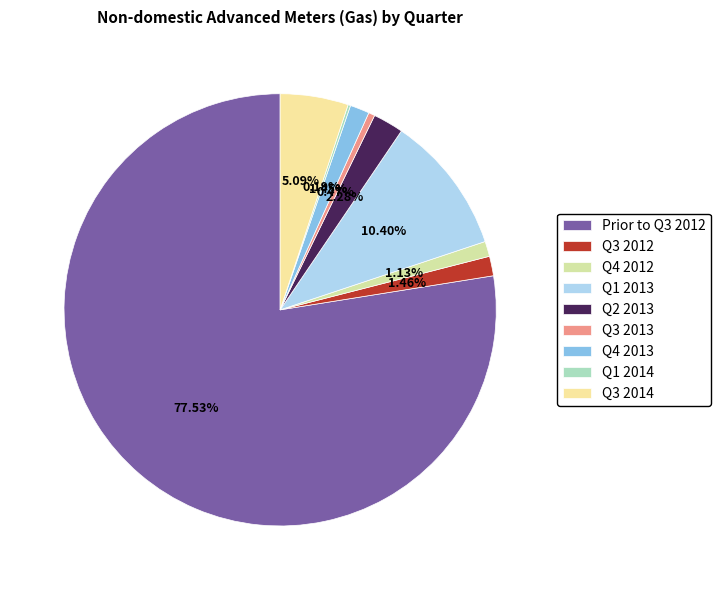

To the nearest percent, what is the combined percentage of Q4 2013 and Q1 2014?

2%